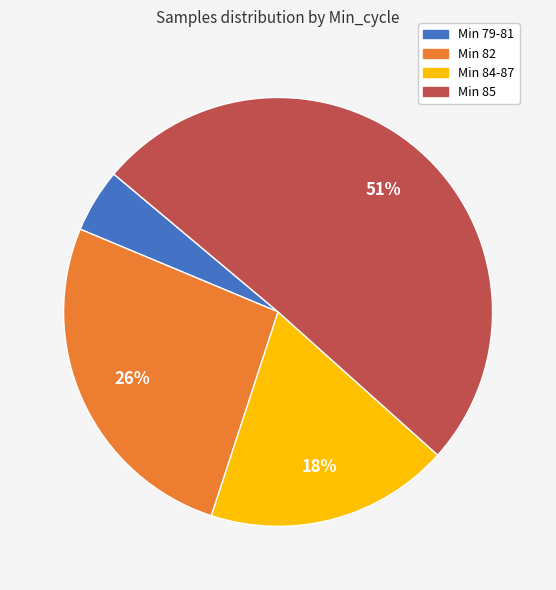

Is there any slice that represents more than half of the pie?

Yes